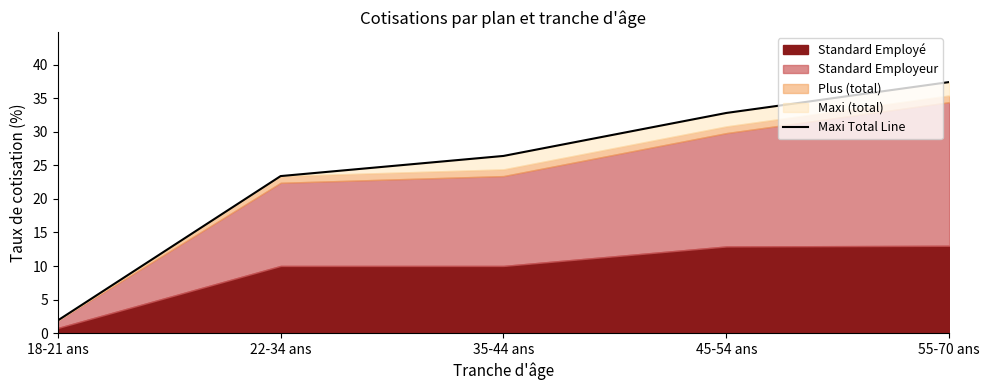

What is the average value?

24.4